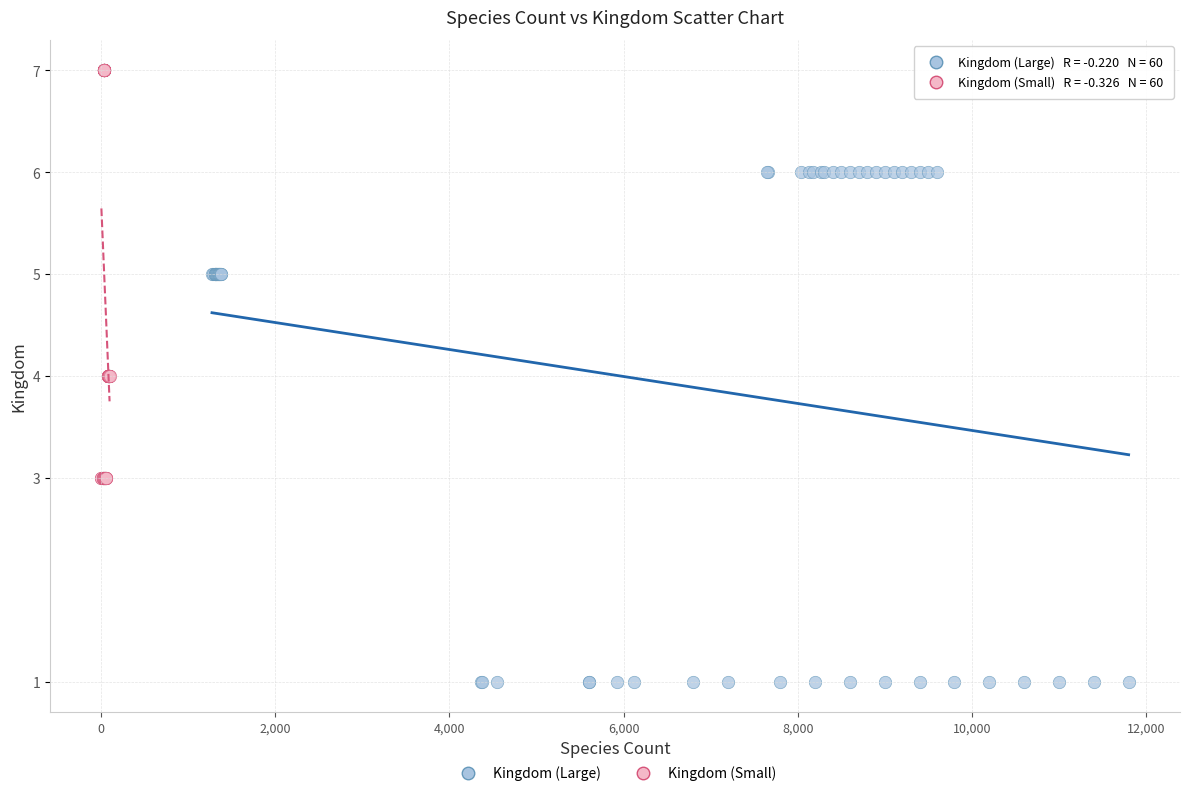

Which series has the largest Y range (max minus min)?

Kingdom (Large)